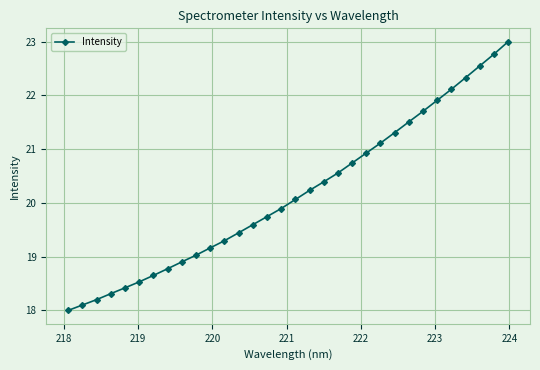

What is the sum of all values?

645.3